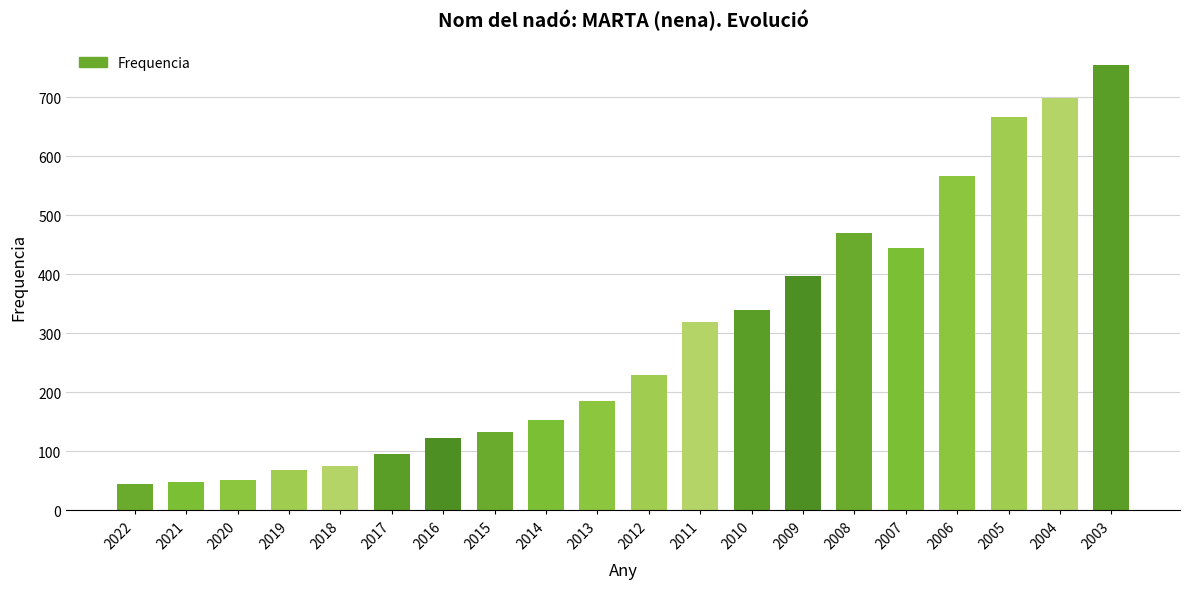

Does the chart contain any negative values?

No